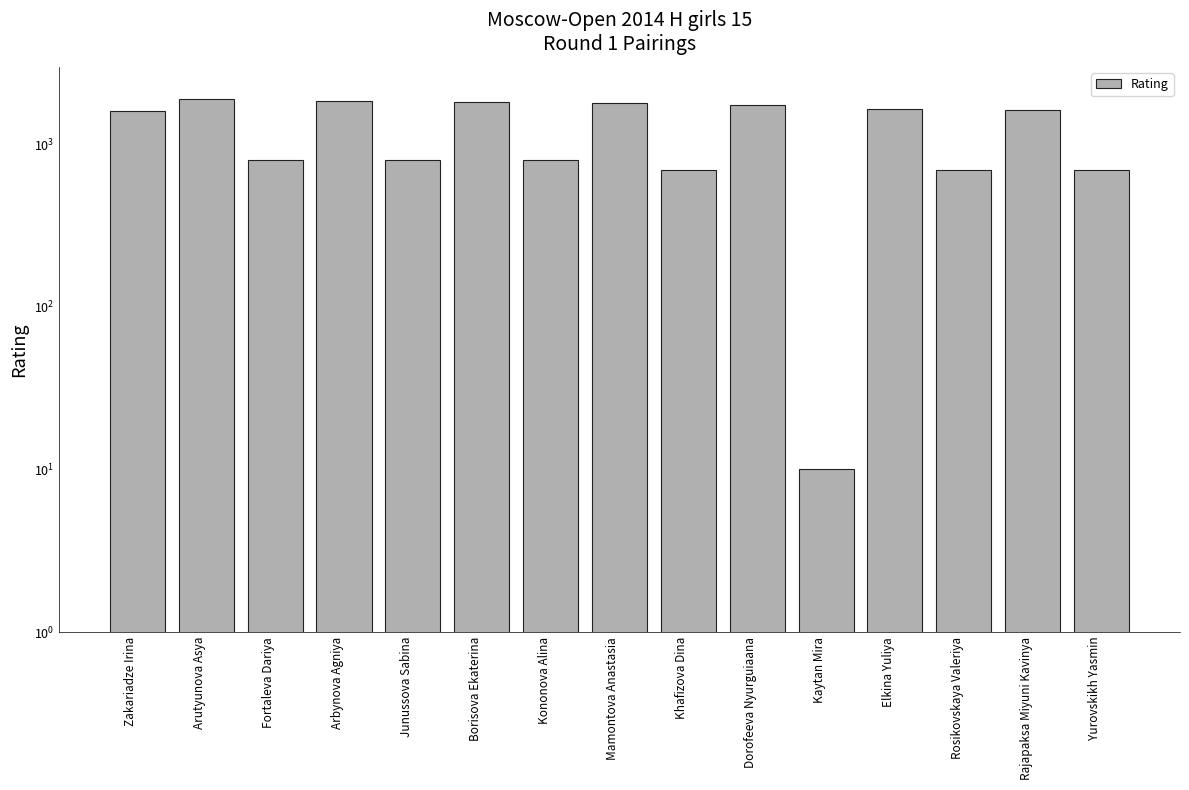

What is the change in value from Zakariadze Irina to Kononova Alina?

-811